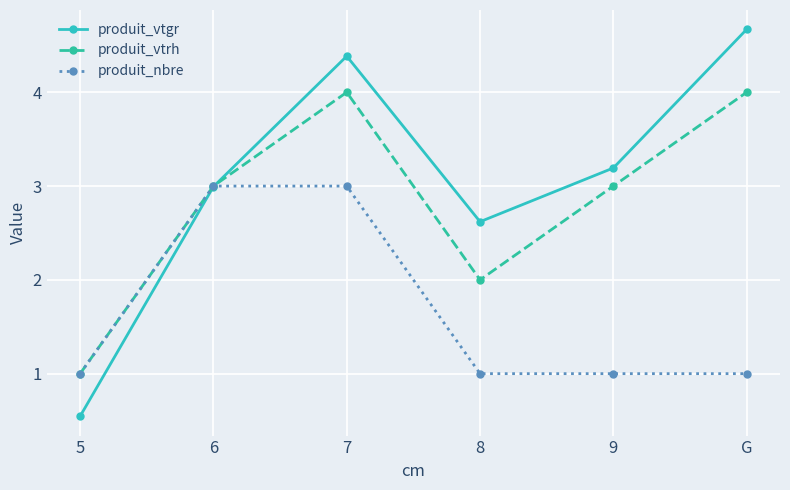

What are all the series names shown in the legend?

produit_vtgr, produit_vtrh, produit_nbre